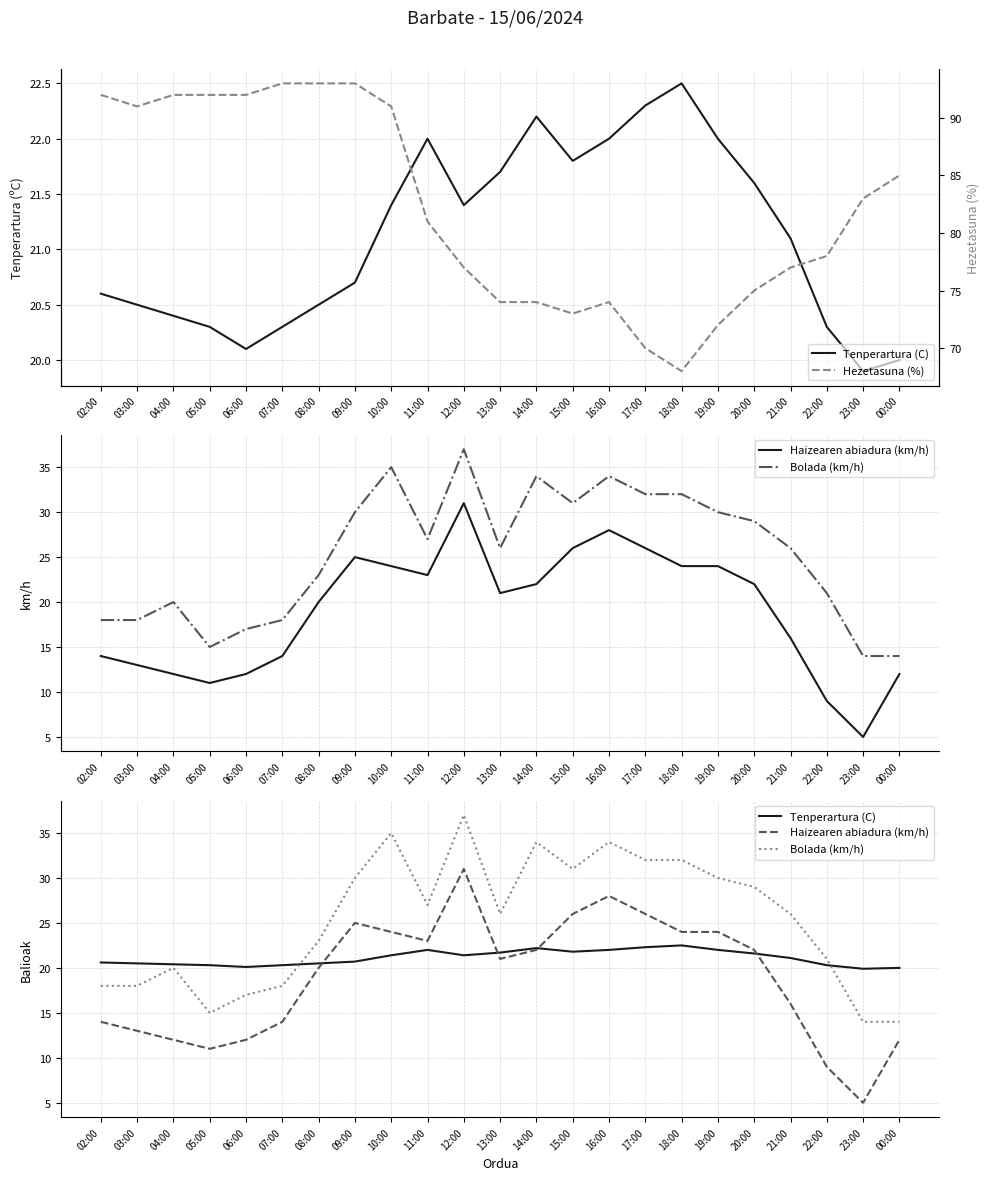

At which category does Tenperartura (C) reach its first local peak?

11:00